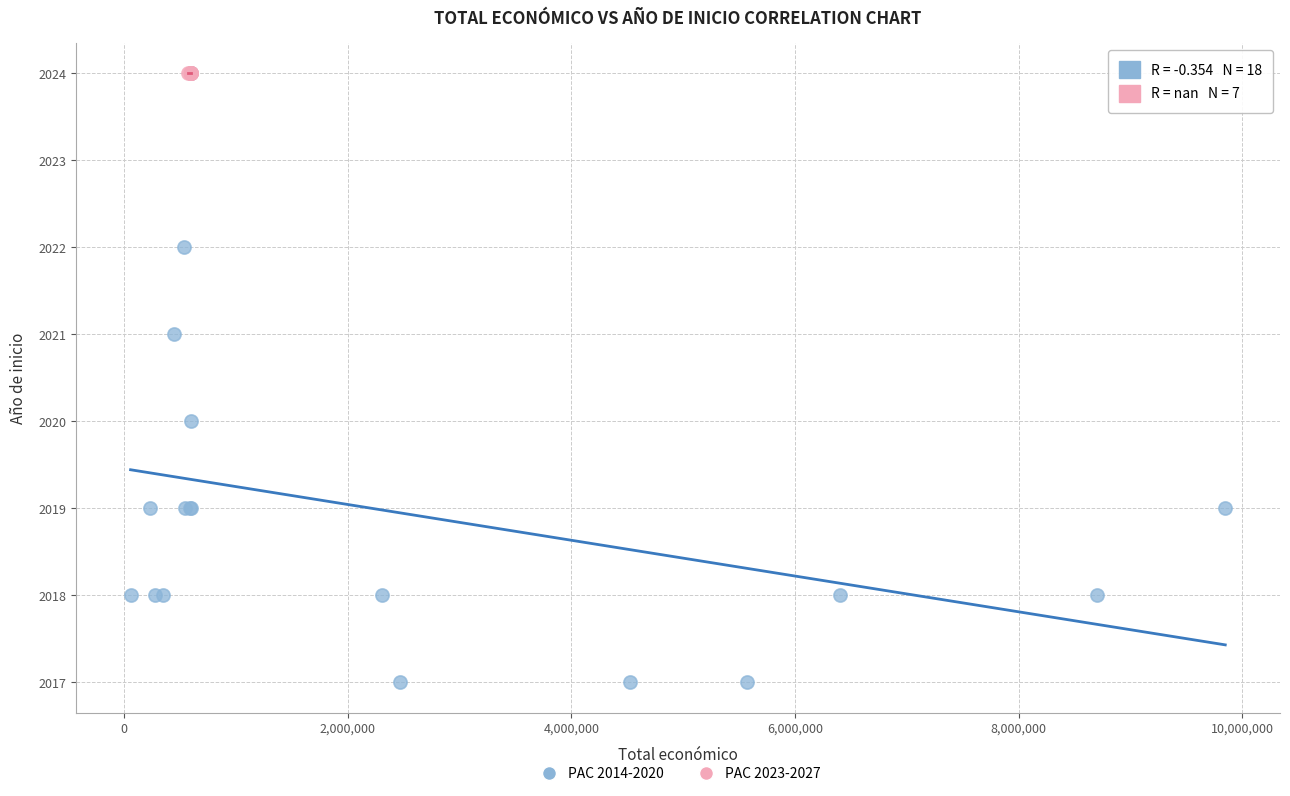

Which series contains the lowest Y value?

PAC 2014-2020